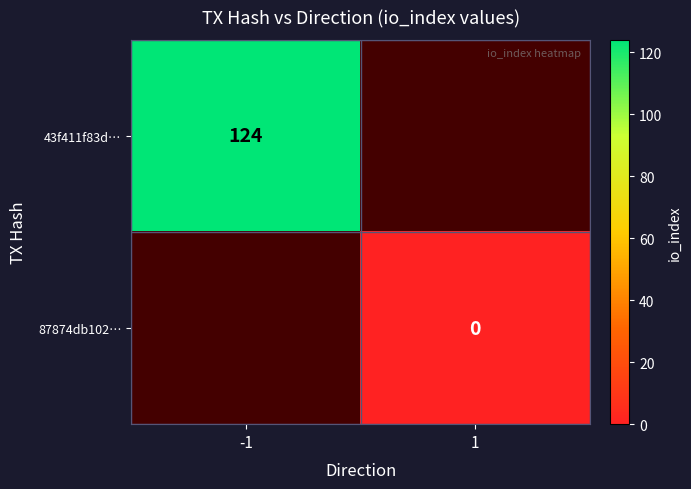

How many distinct data groups are displayed?

2